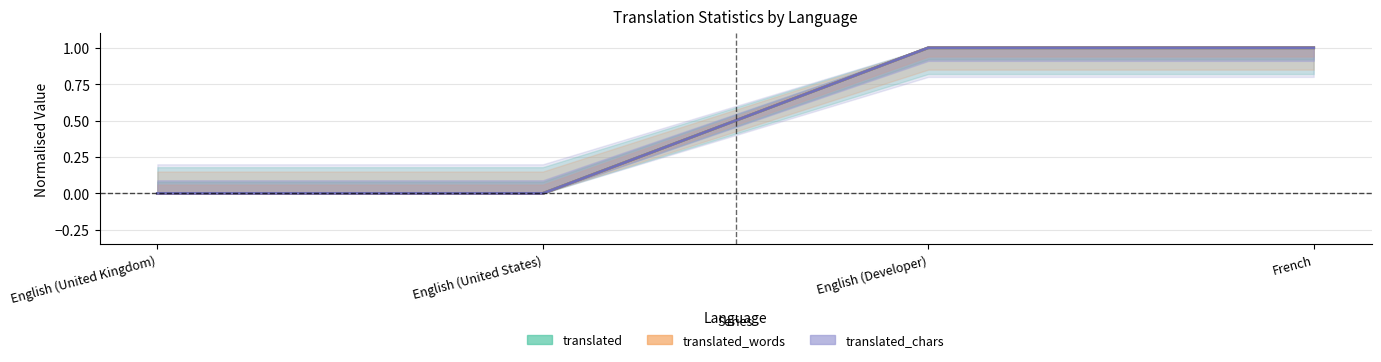

True or false: translated_words_percent and translated_percent intersect in this chart.

False